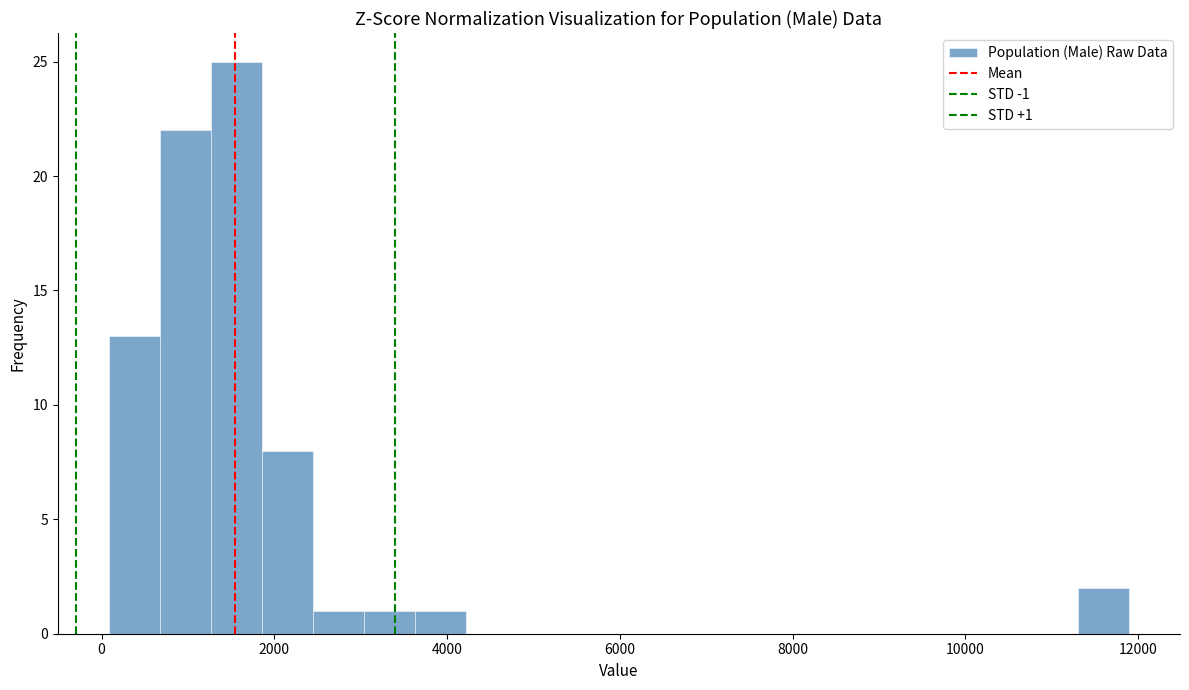

Read against the x-axis, roughly where is the centre of the tallest bar?

1600